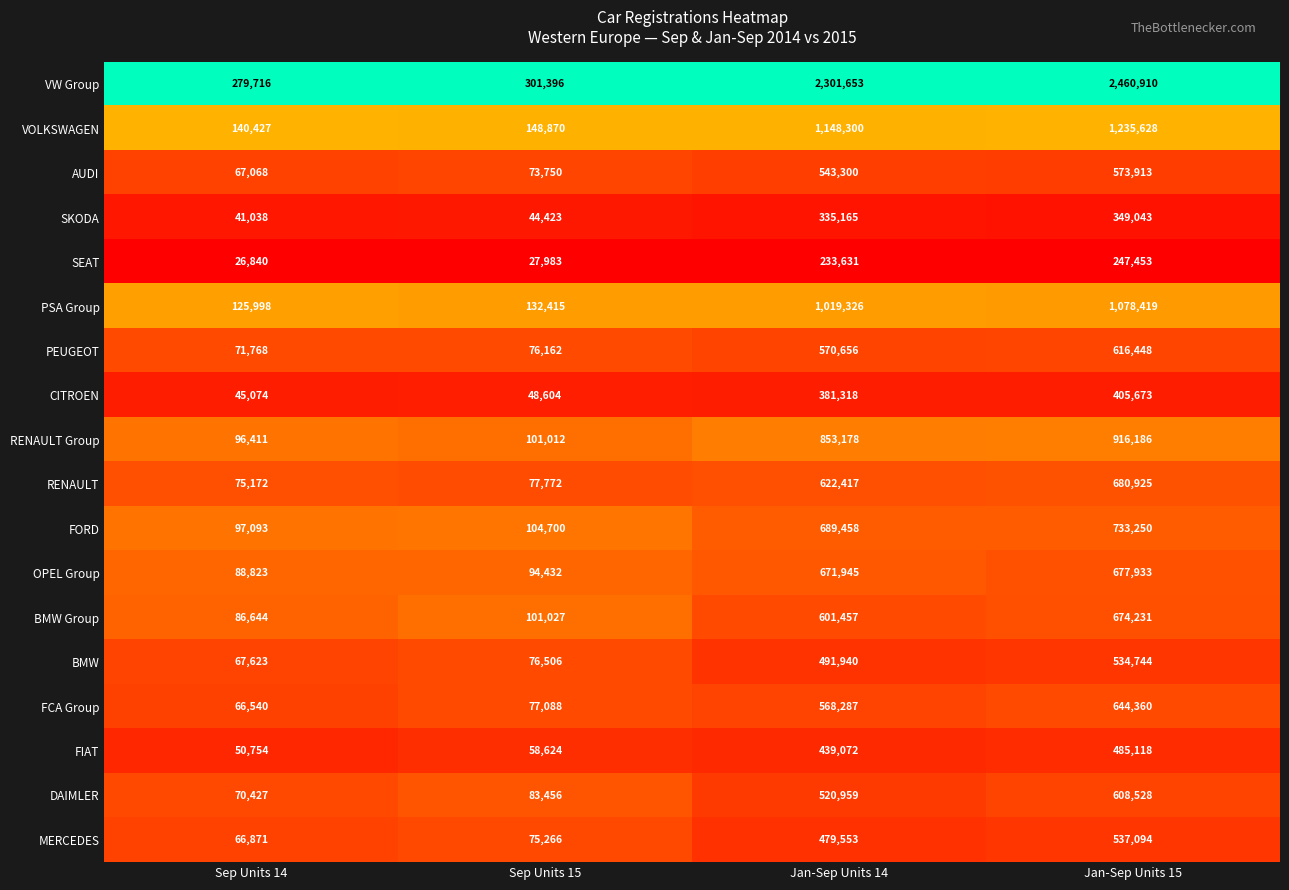

Rank the series at Sep Units 14 from highest to lowest value.

VW Group, VOLKSWAGEN, PSA Group, FORD, RENAULT Group, OPEL Group, BMW Group, RENAULT, PEUGEOT, DAIMLER, BMW, AUDI, MERCEDES, FCA Group, FIAT, CITROEN, SKODA, SEAT